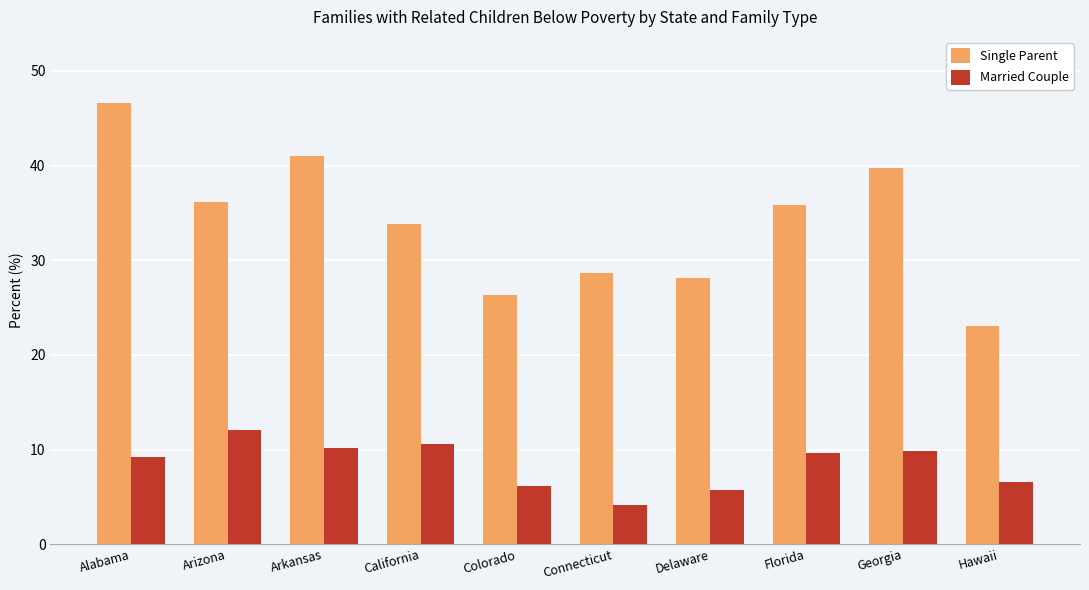

What value does the Married Couple series have at Georgia?

9.8